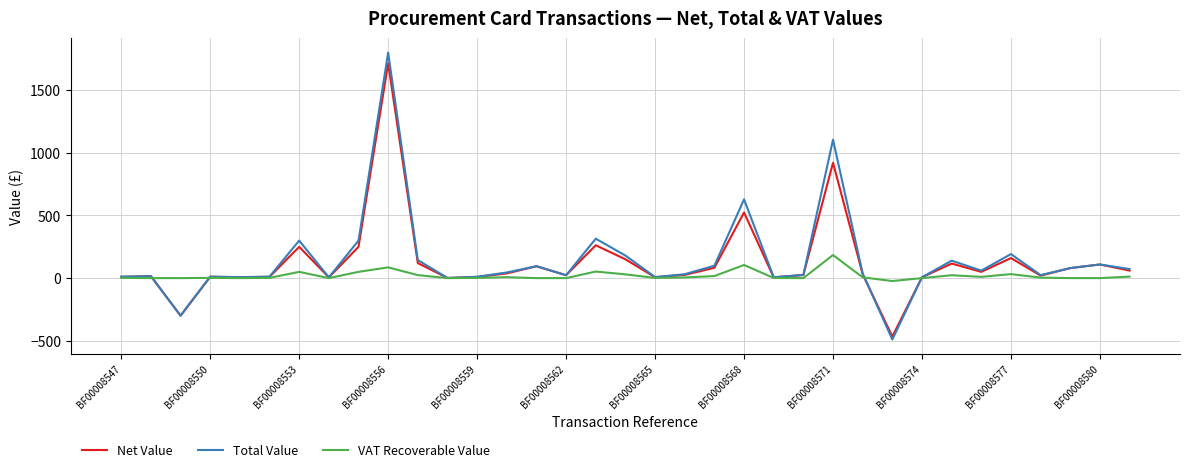

What is the maximum value for Total Value?

1800.0